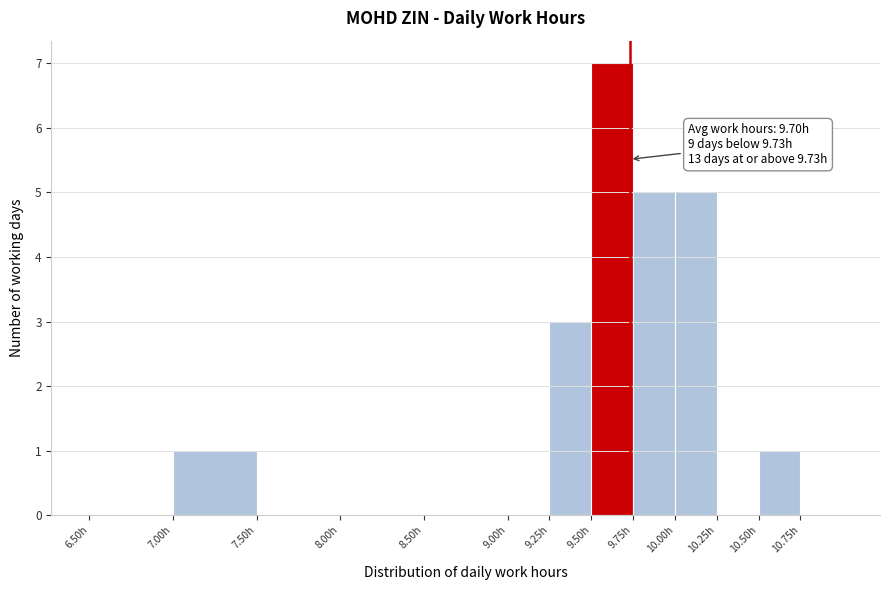

Which range on the x-axis has the tallest bar?

9.50 to 9.75